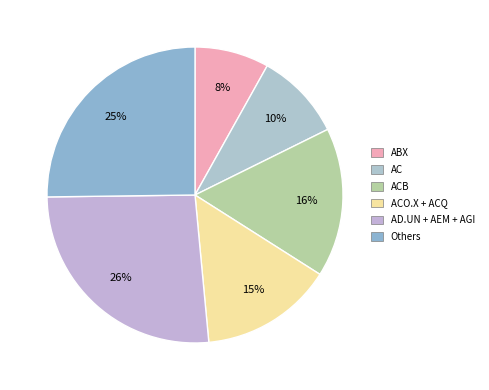

What is the largest slice in the pie chart?

AD.UN + AEM + AGI